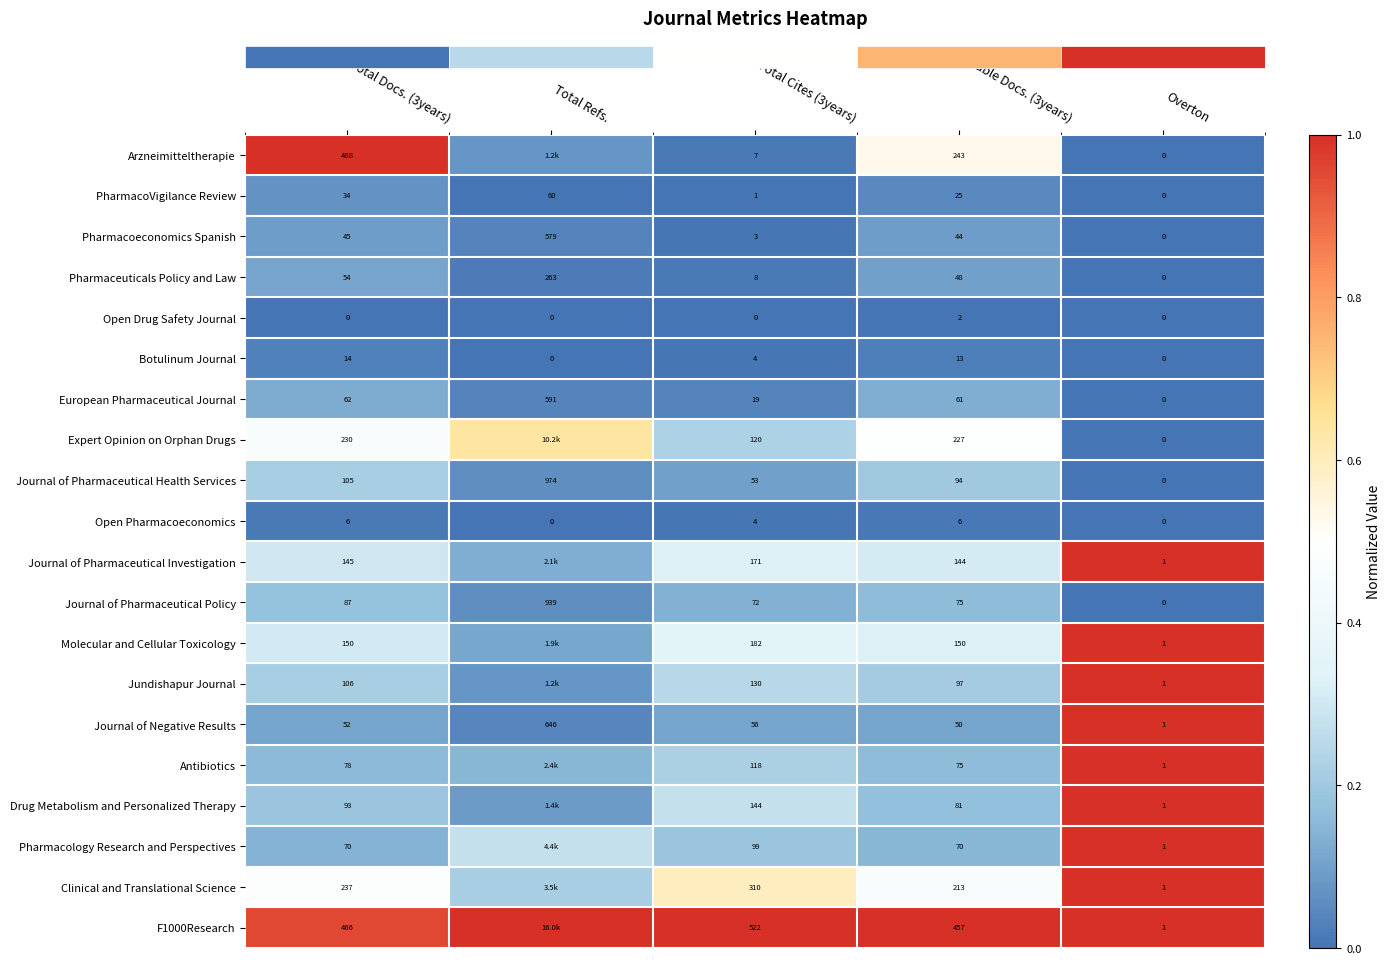

How many categories are shown in the chart?

5